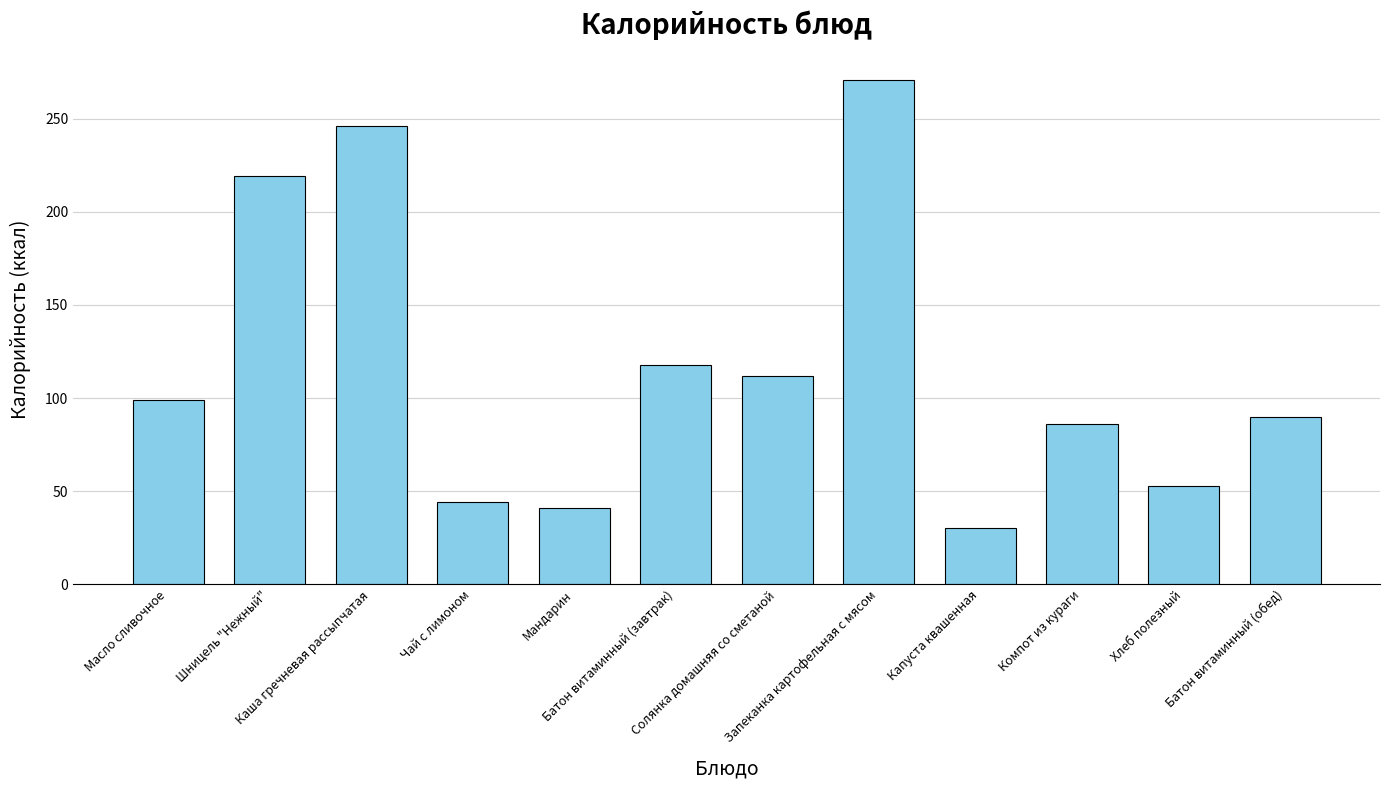

The value at Компот из кураги is 86.0. True or false?

True